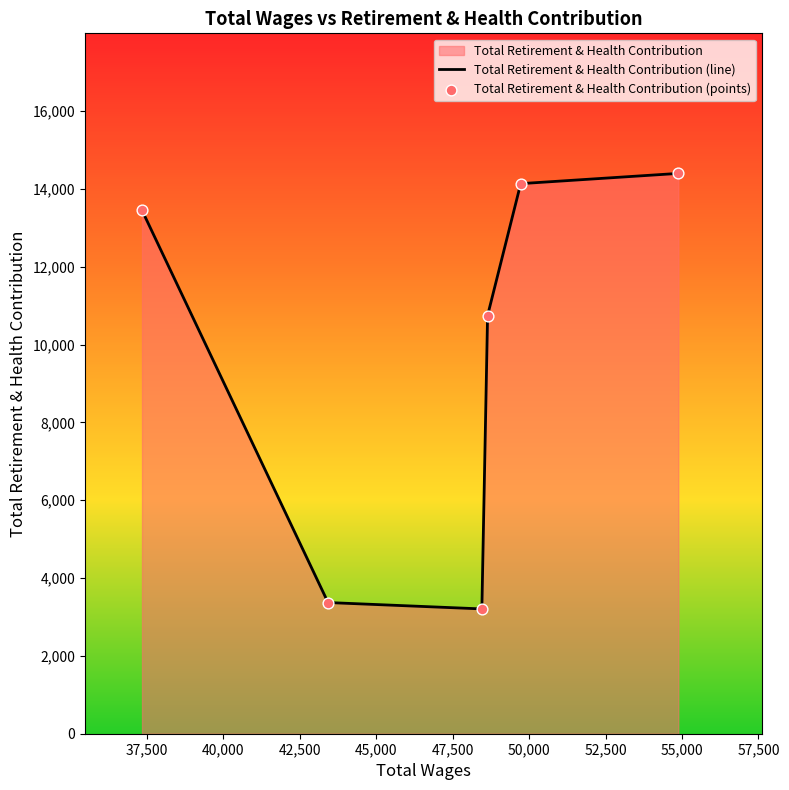

Which series reaches the minimum Y coordinate?

Total Retirement & Health Contribution (line)